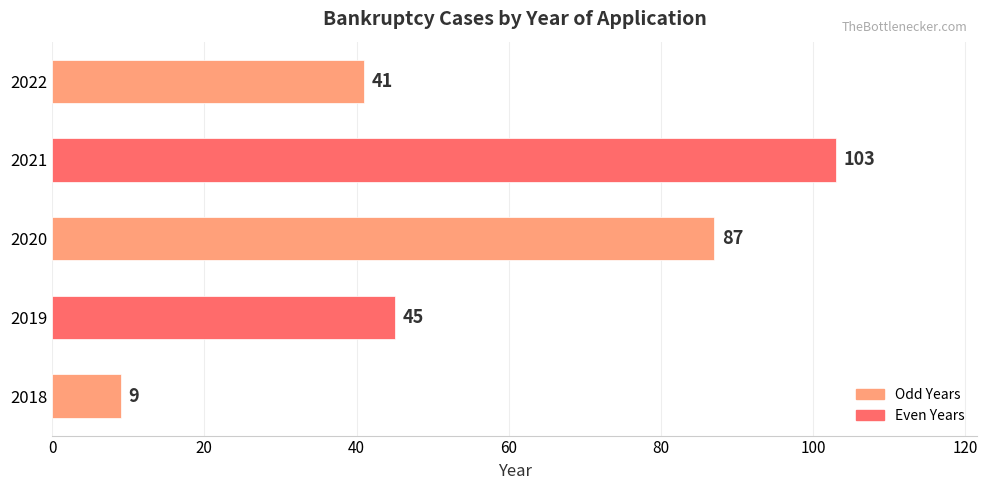

List the labels in order of value, smallest first.

2018, 2022, 2019, 2020, 2021